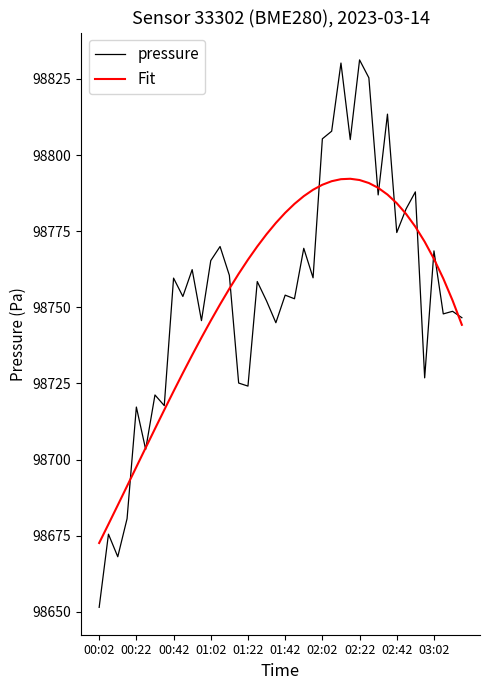

What is the maximum value for Fit?

98792.2